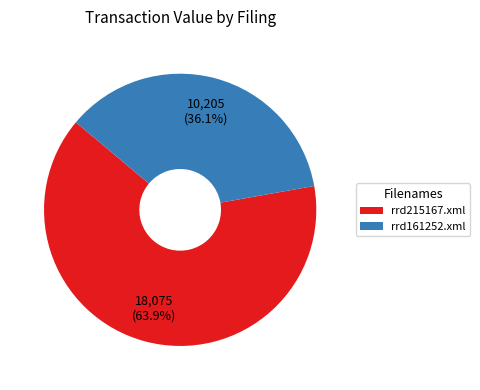

The rrd161252.xml slice represents 48% of the pie. True or false?

False